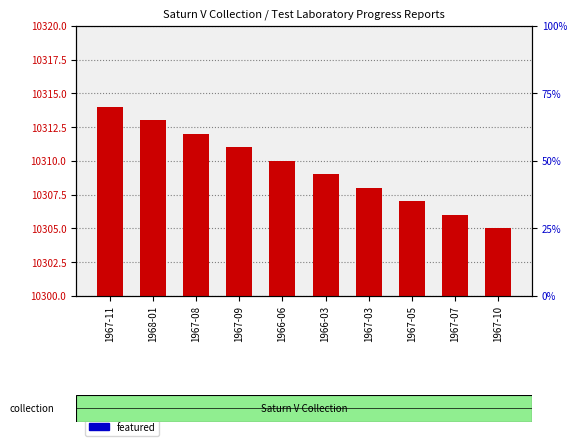

What is the difference between the highest and lowest values at 1968-01?

10313